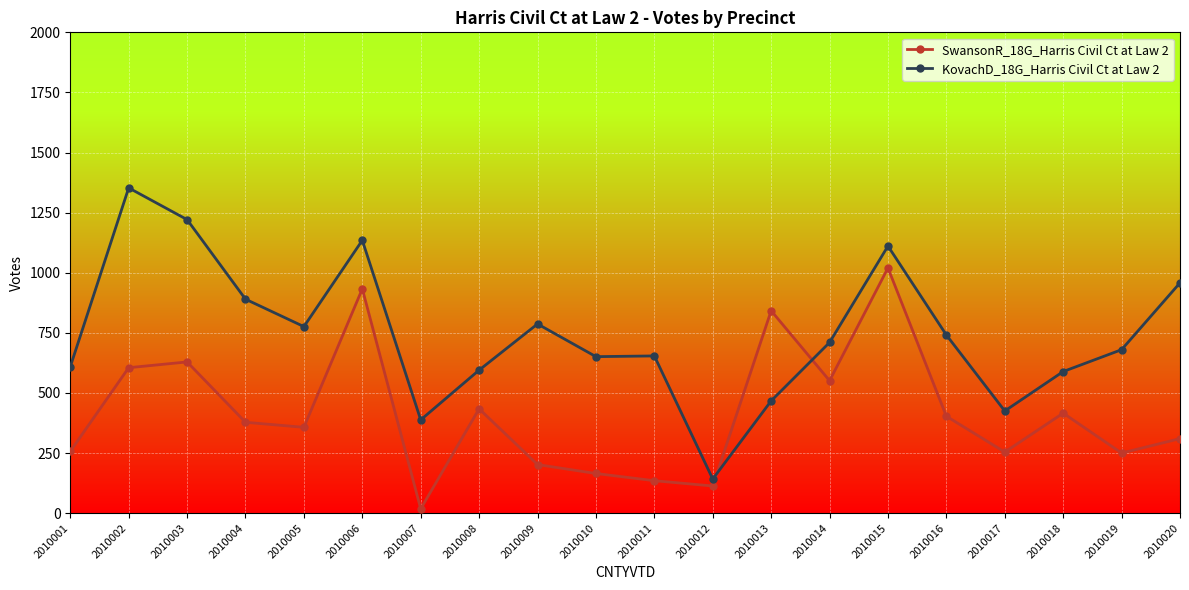

Is the value of SwansonR_18G_Harris Civil Ct at Law 2 at 2010012 greater than the value of KovachD_18G_Harris Civil Ct at Law 2 at 2010020?

No